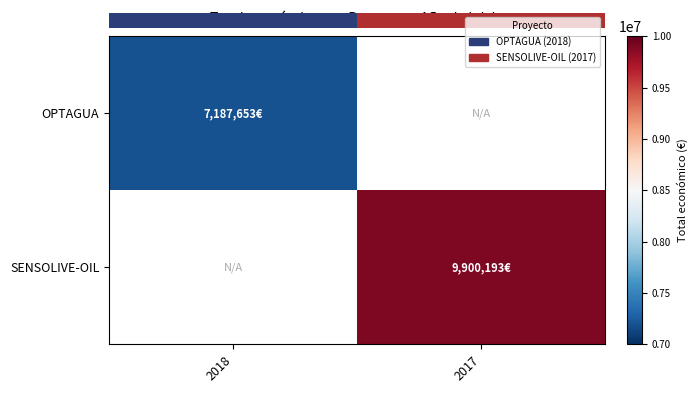

Rank the series at 2017 from lowest to highest value.

OPTAGUA, SENSOLIVE-OIL